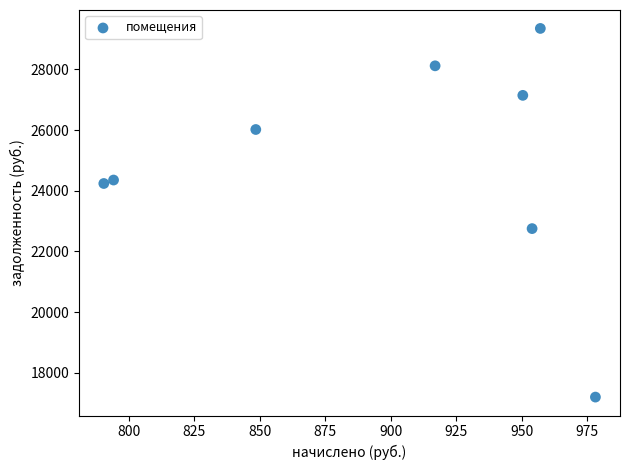

What Y value in the scatter plot is closest to 23275?

22753.8